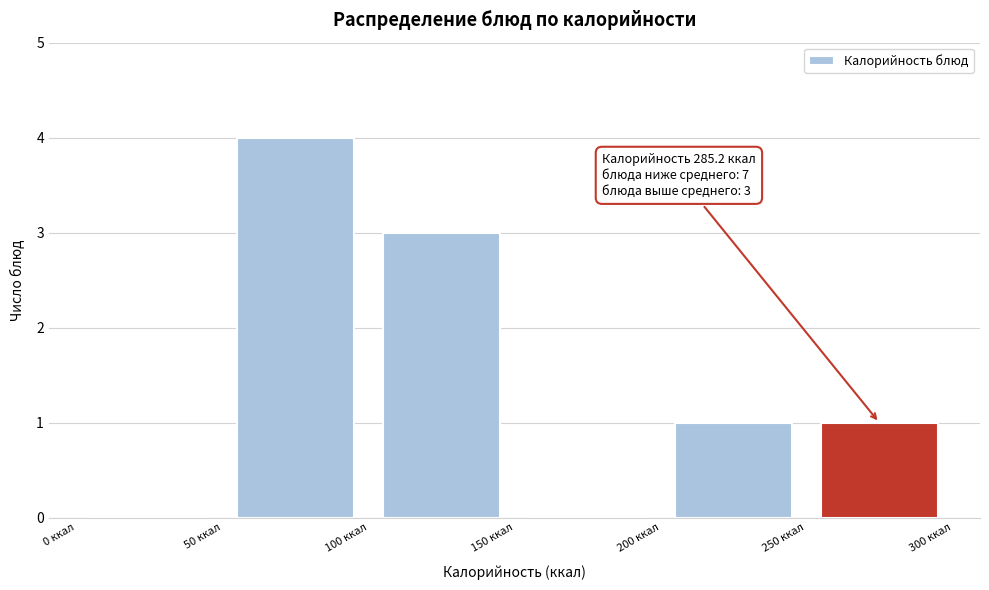

Which range on the x-axis has the tallest bar?

50 to 100